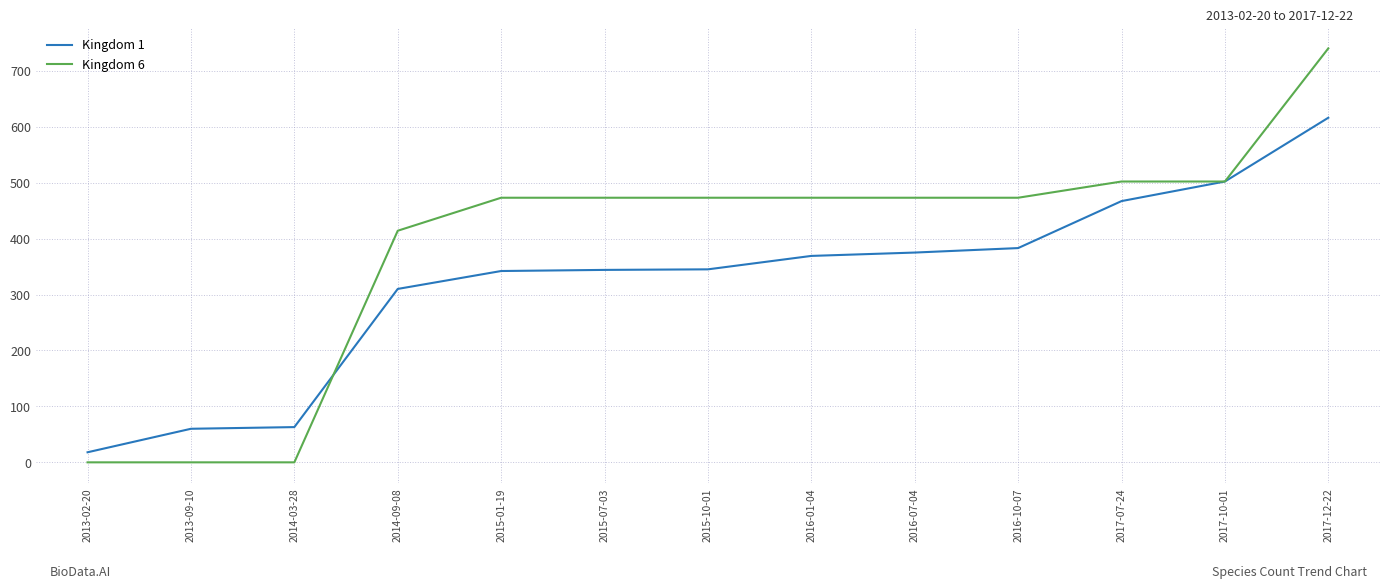

Is this an area chart (filled region under the line)?

No